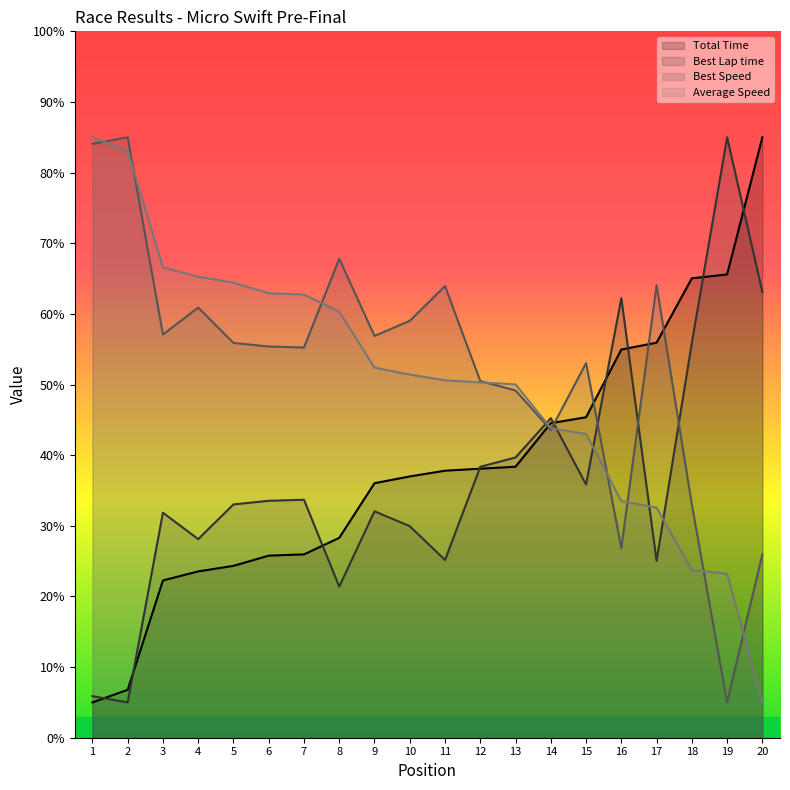

What is the smallest value displayed?

5.0